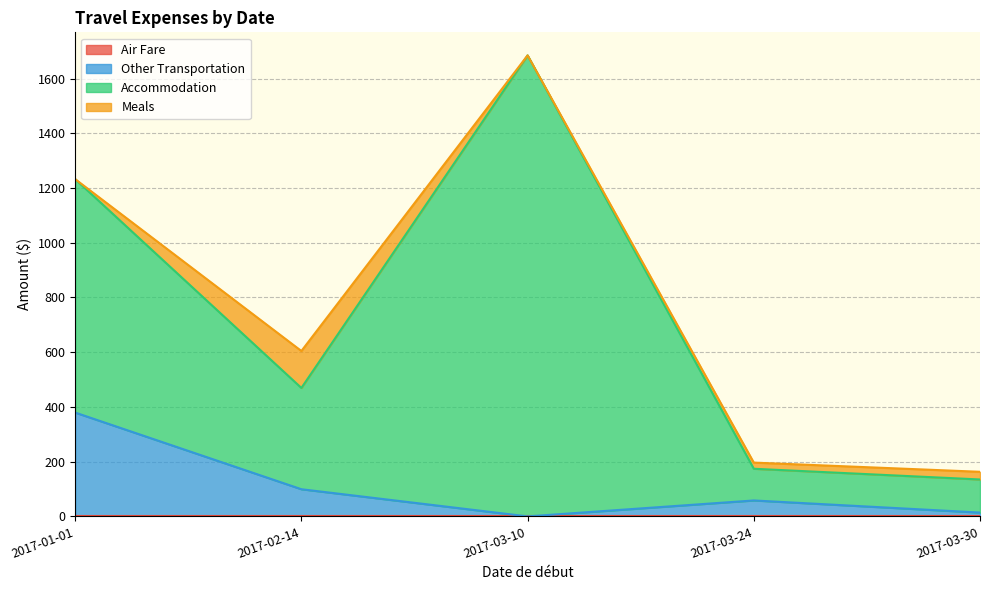

How many lines are shown in the chart?

4